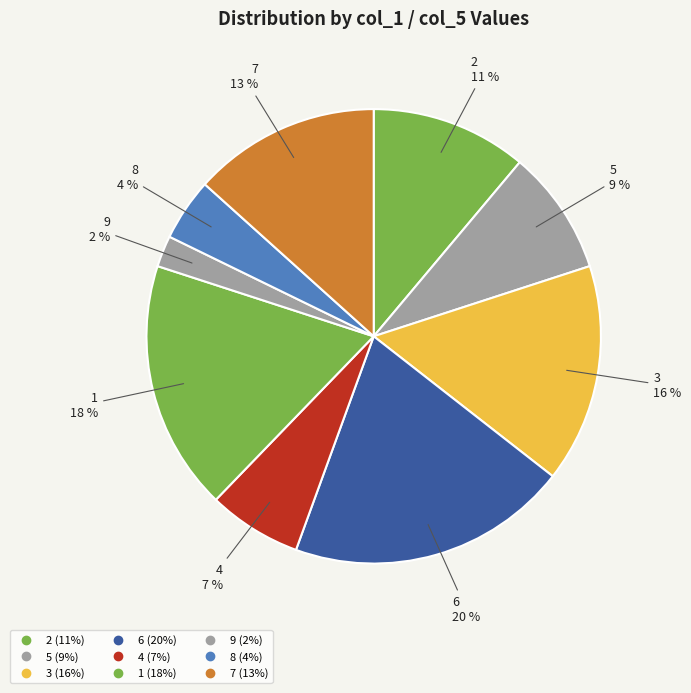

How many slices are in this pie chart?

9